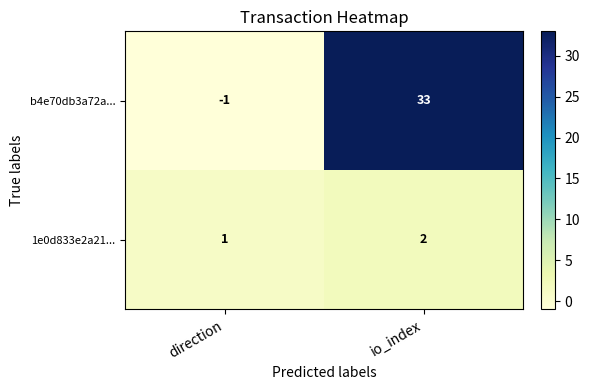

Reading right to left, list all the values displayed in this chart.

b4e70db3a72a...: io_index=33	direction=-1
1e0d833e2a21...: io_index=2	direction=1